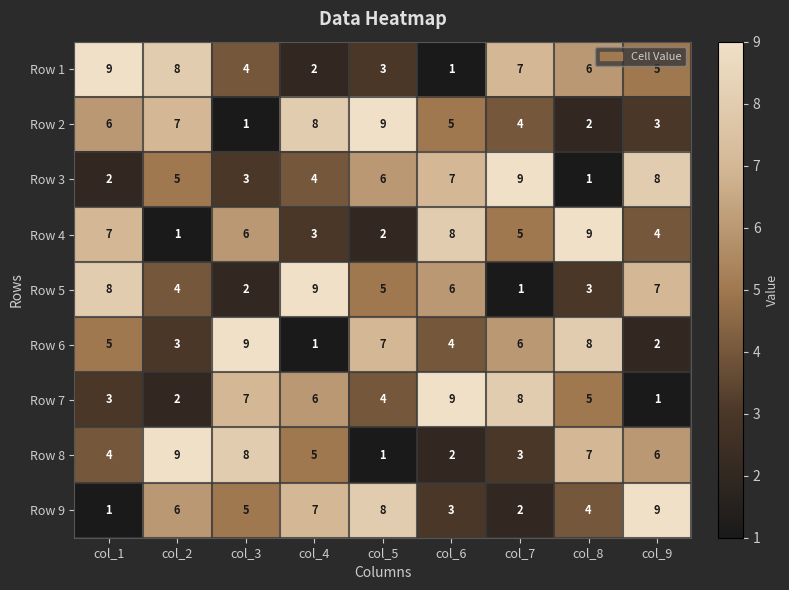

At which label does Row 4 reach its peak?

col_8